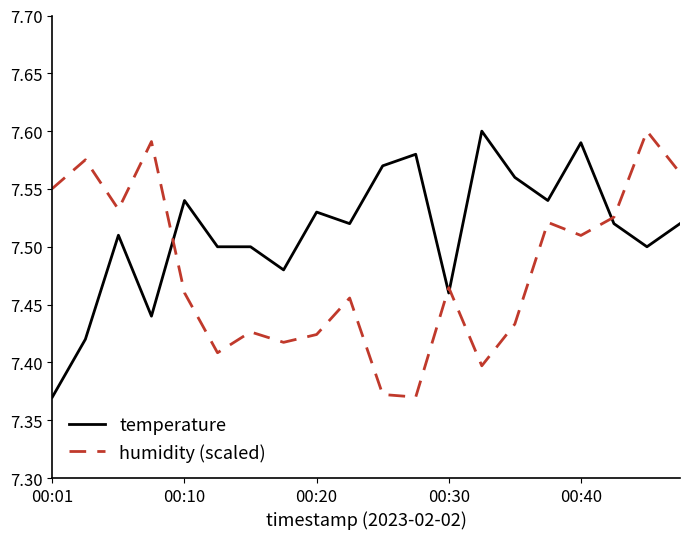

Count the humidity (scaled) values in the range 7 to 8.

20